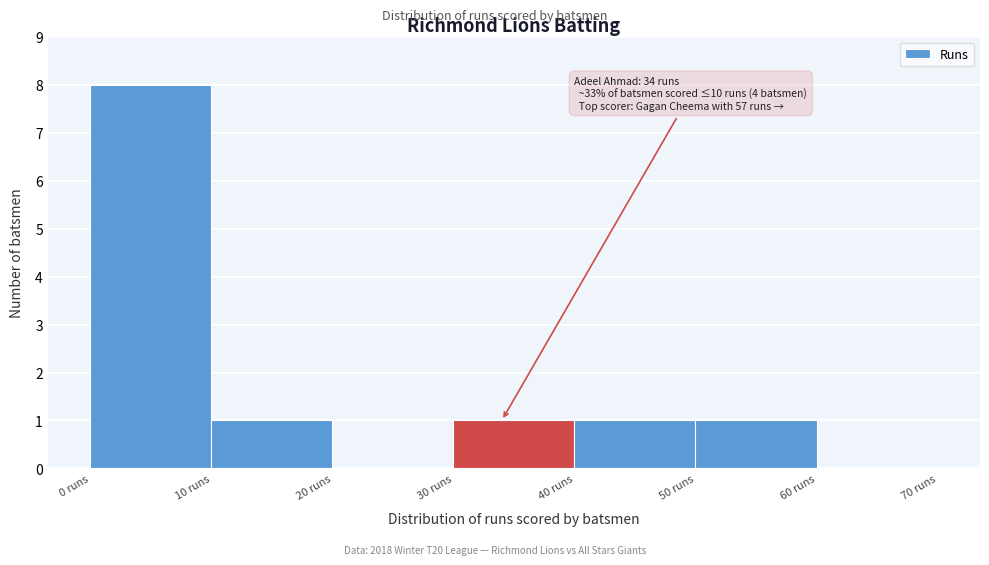

Which range on the x-axis has the tallest bar?

0 to 10